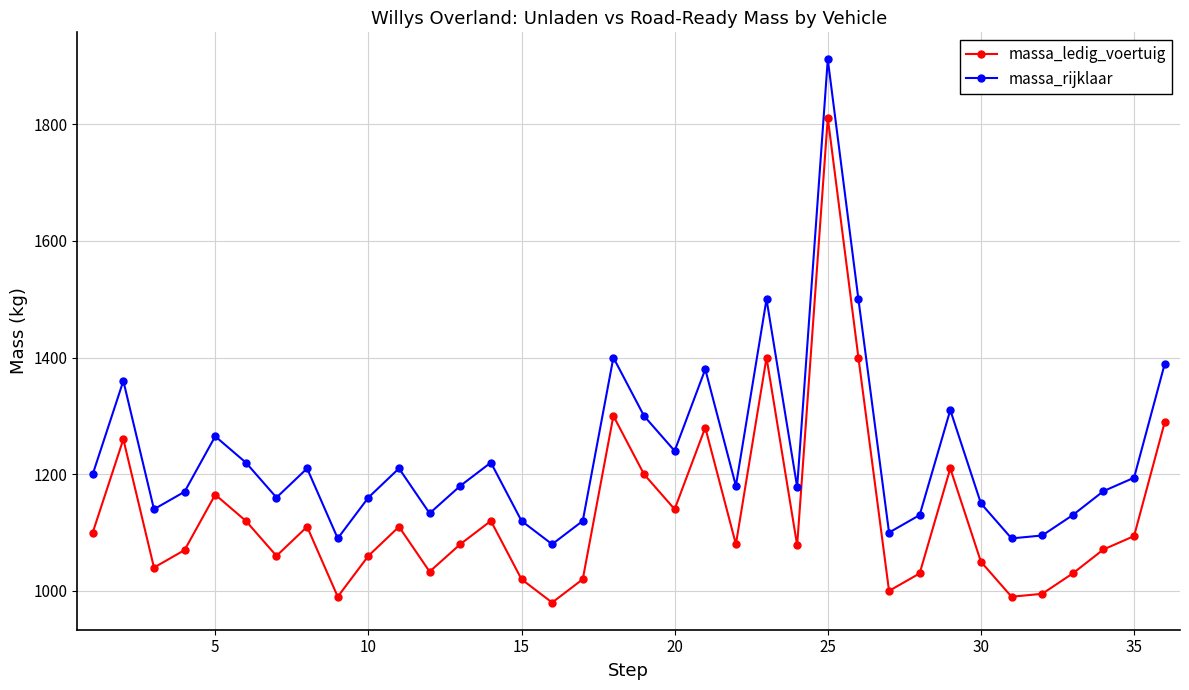

True or false: massa_ledig_voertuig has more than 2 points higher than both neighbors.

True